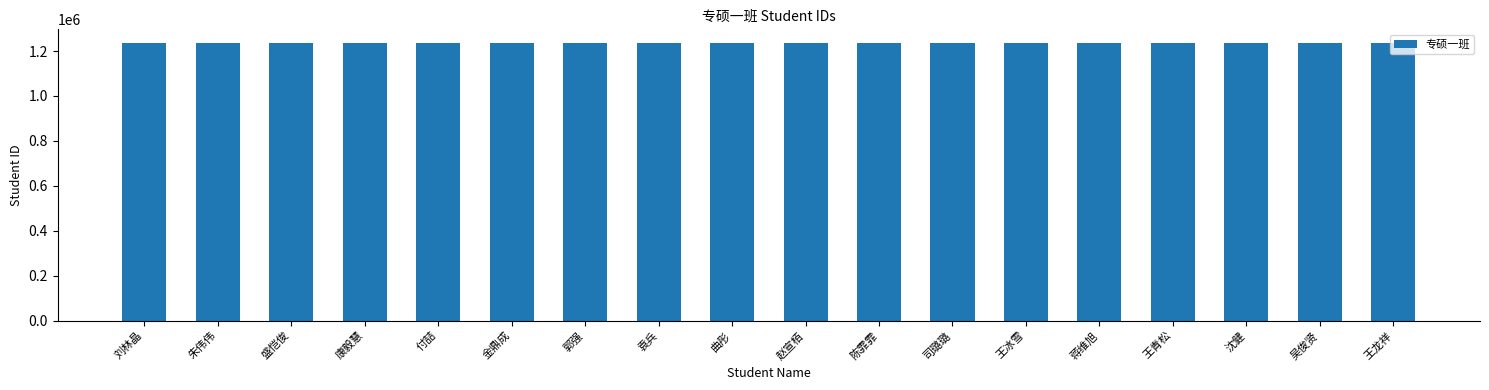

What is the smallest value displayed?

1234995